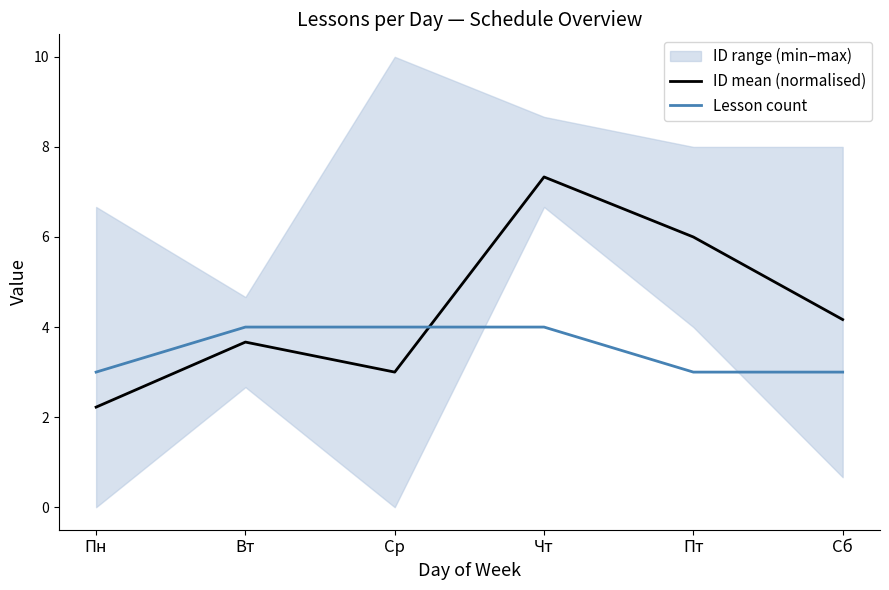

What is the sum of all ID mean (normalised) values?

26.4